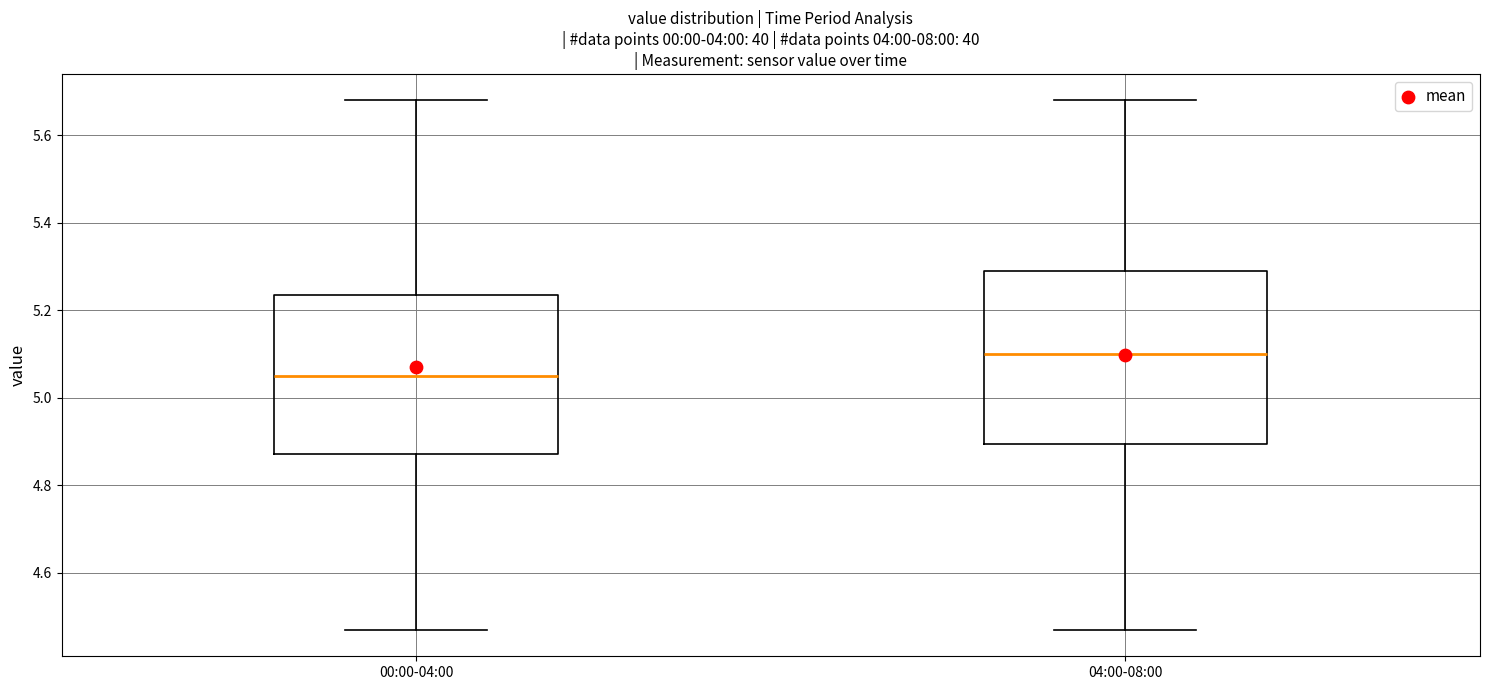

Where is the lower edge of the box for 00:00-04:00 on the y-axis? The values are not printed on the chart, so give them approximately, as read against the axis.

4.88